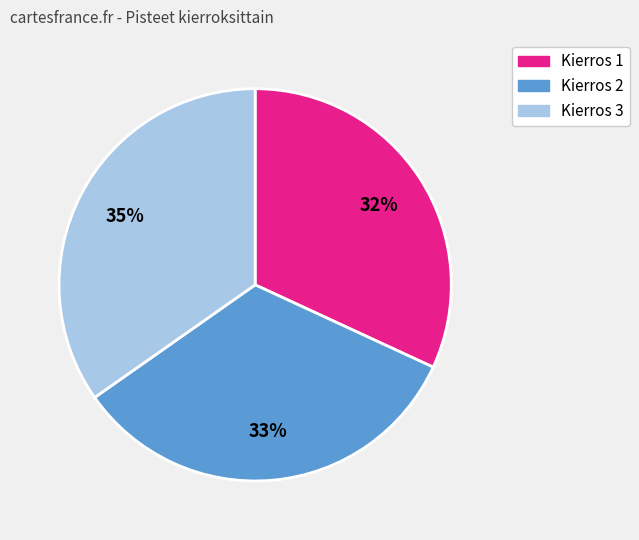

Which category has the biggest portion of the pie?

Kierros 3